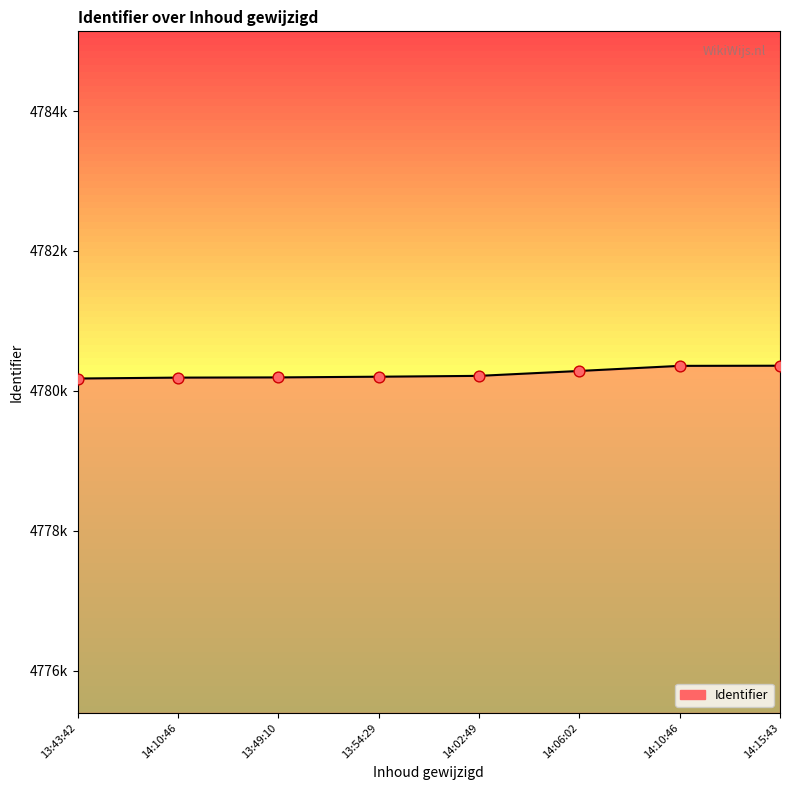

Is this an area chart (filled region under the line)?

Yes